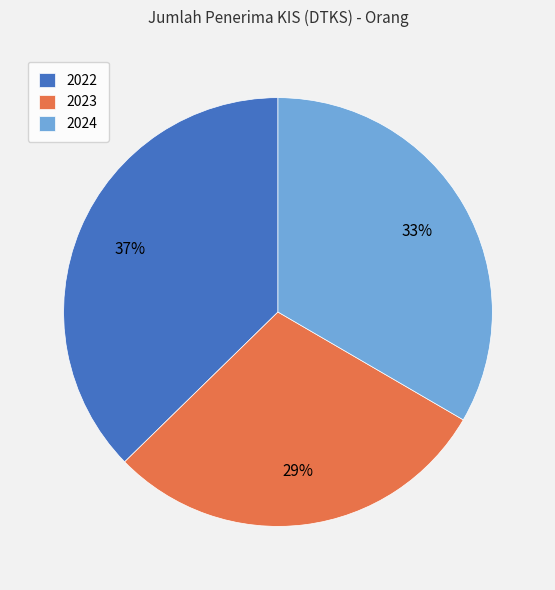

Approximately how many times larger is the value at 2024 compared to 2022?

0.9